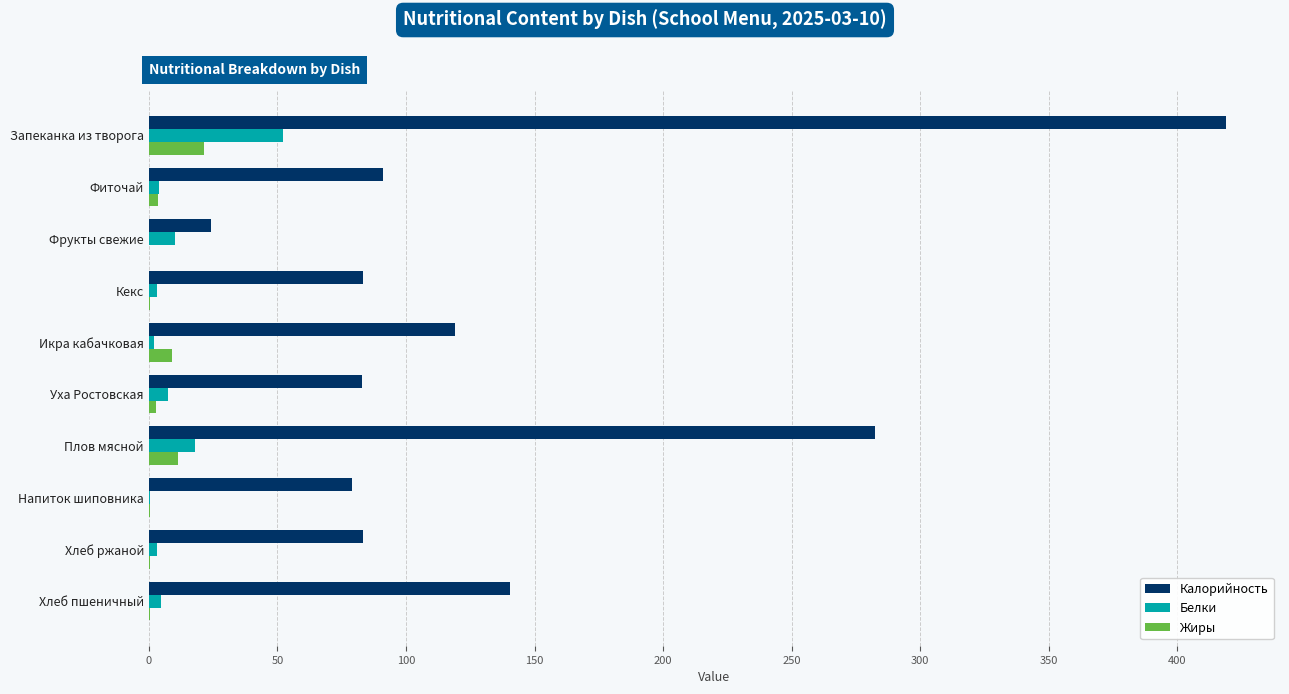

Between Хлеб ржаной and Хлеб пшеничный, which series saw the biggest shift?

Калорийность